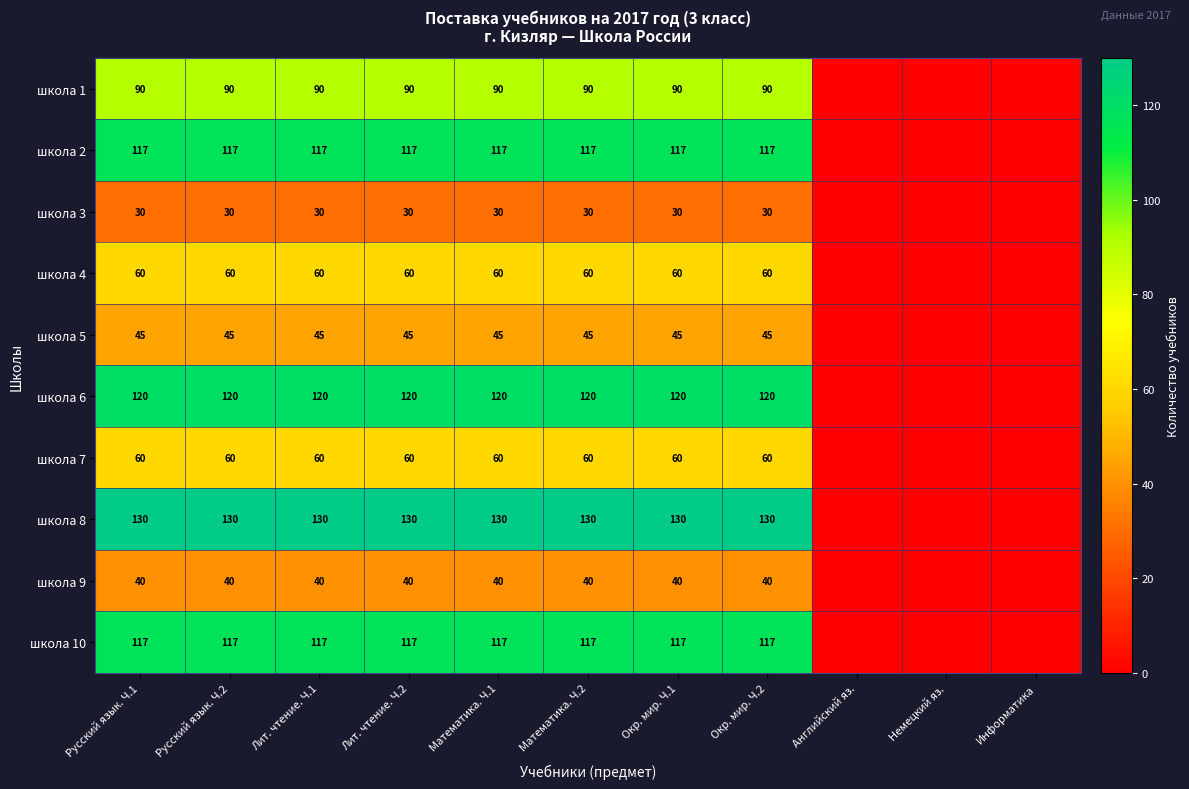

What is the total value across all series at Русский язык. Ч.1?

809